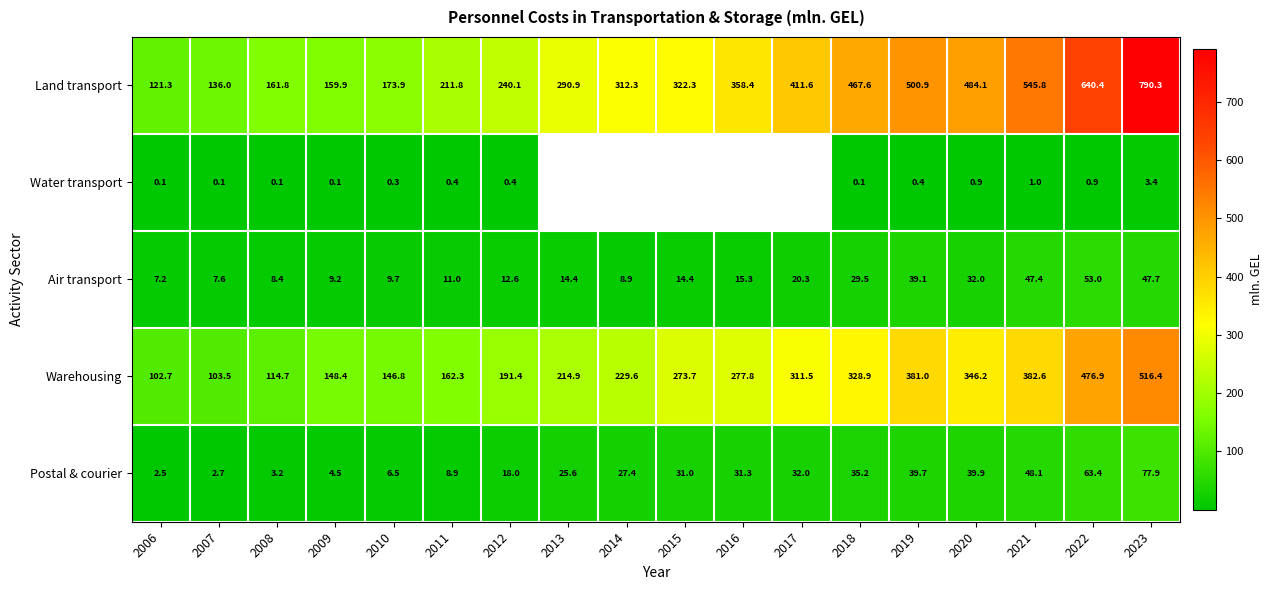

Is the value of Warehousing at 2016 greater than the value of Postal & courier at 2008?

Yes